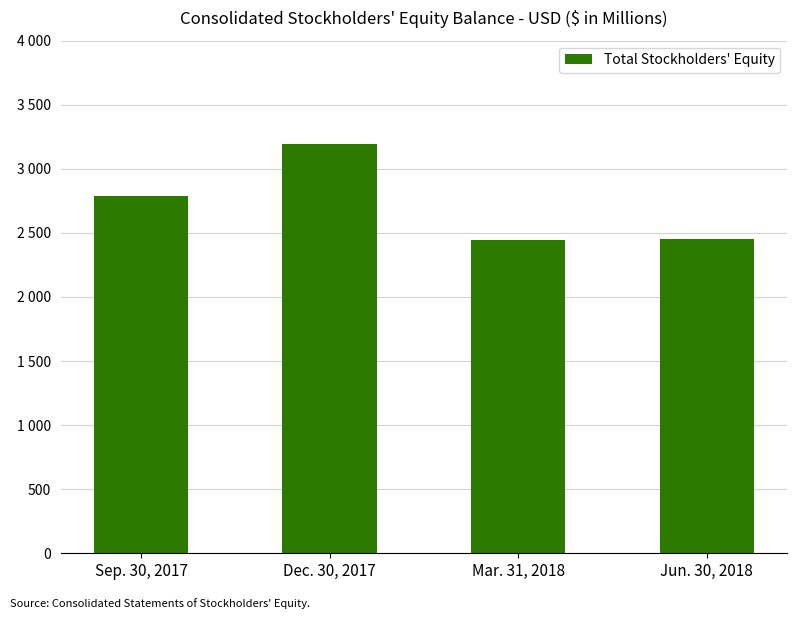

The chart shows a value of 1377.5 at Sep. 30, 2017. True or false?

False